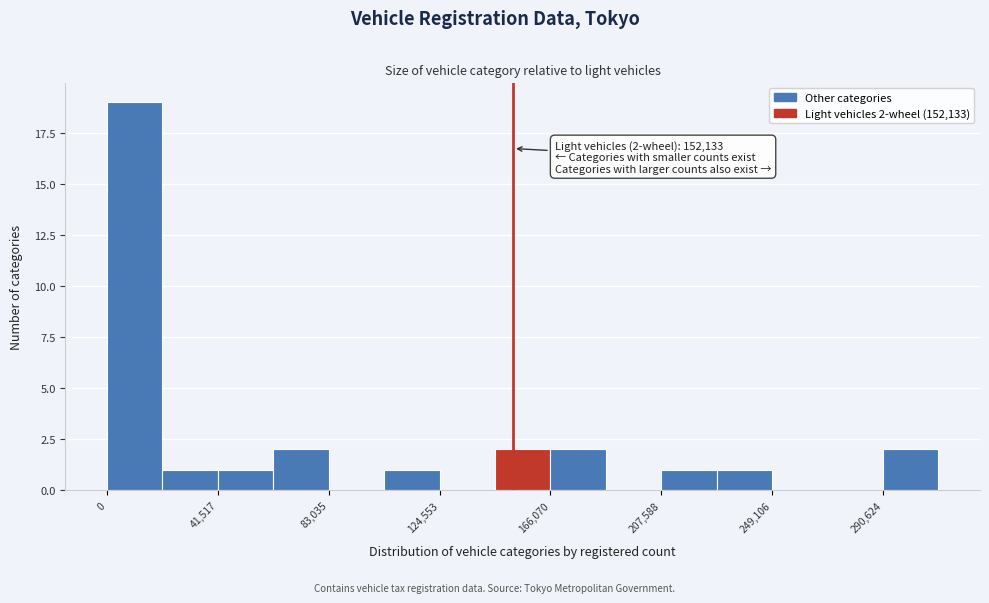

Over which range of the x-axis is the bar tallest?

0 to 20000